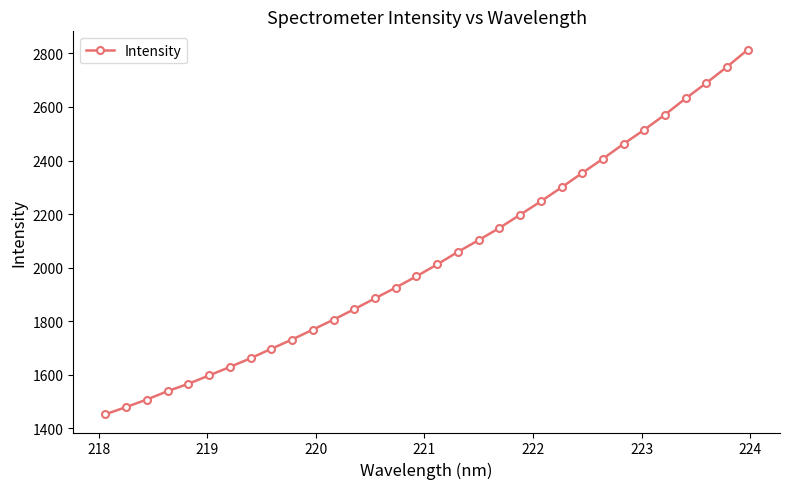

What is the sum of all values?

65321.5